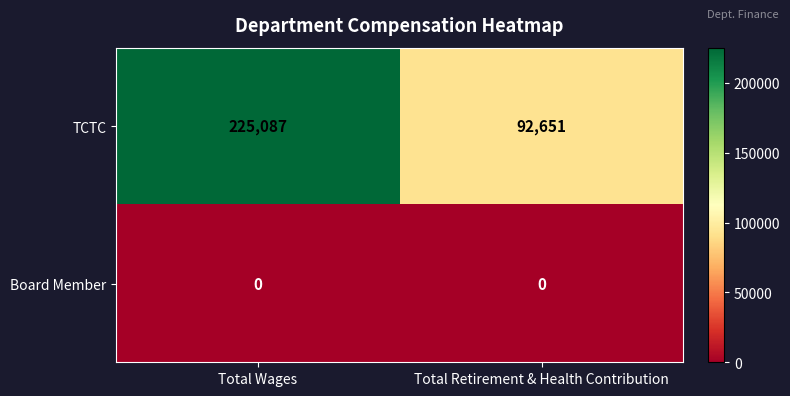

Reading left to right, list all the values displayed in this chart.

TCTC: Total Wages=225087	Total Retirement & Health Contribution=92651
Board Member: Total Wages=0	Total Retirement & Health Contribution=0